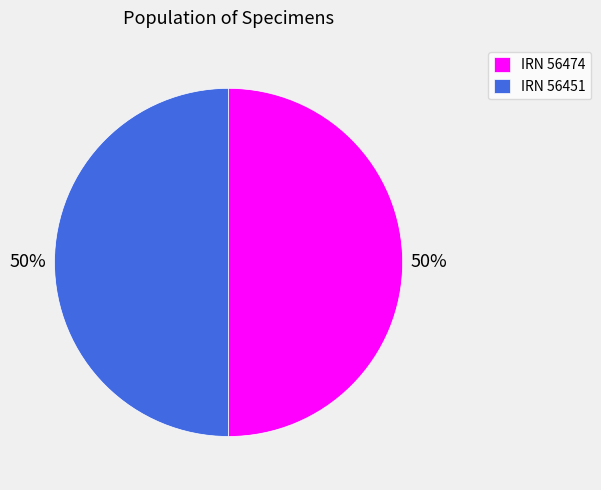

Do IRN 56474 and IRN 56451 together represent more than half of the pie?

Yes